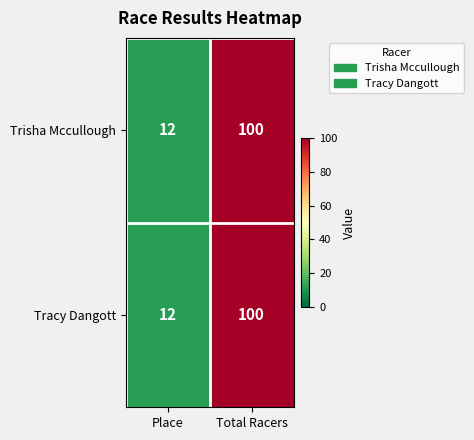

Count the number of data series in this chart.

2